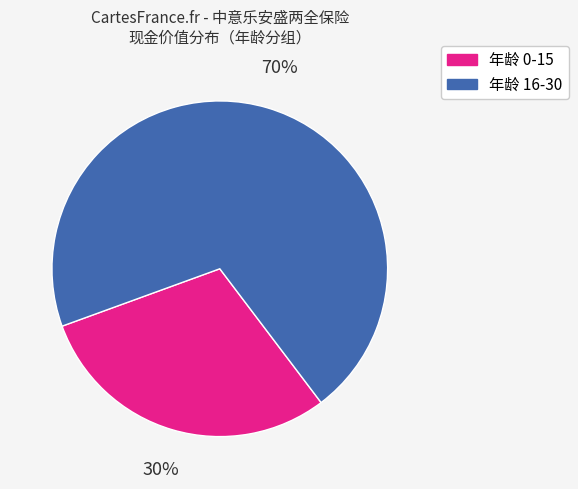

To the nearest percent, what is the average slice percentage?

50%